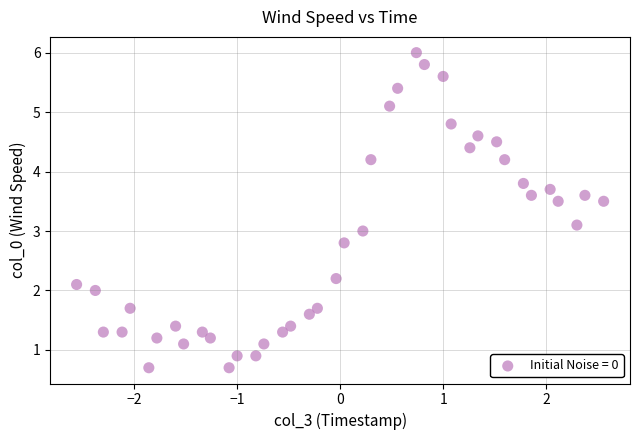

What is the range of Y values (max minus min)?

5.3